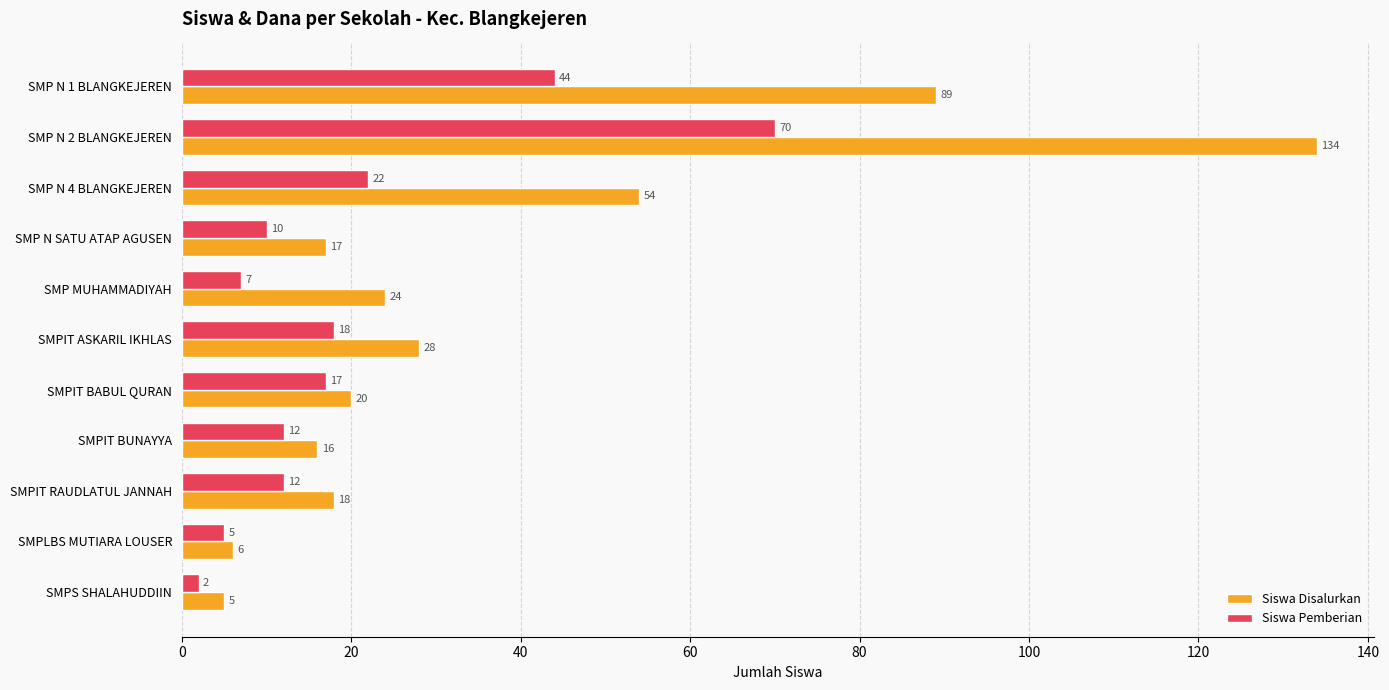

What is the average value of the Siswa Pemberian series?

20